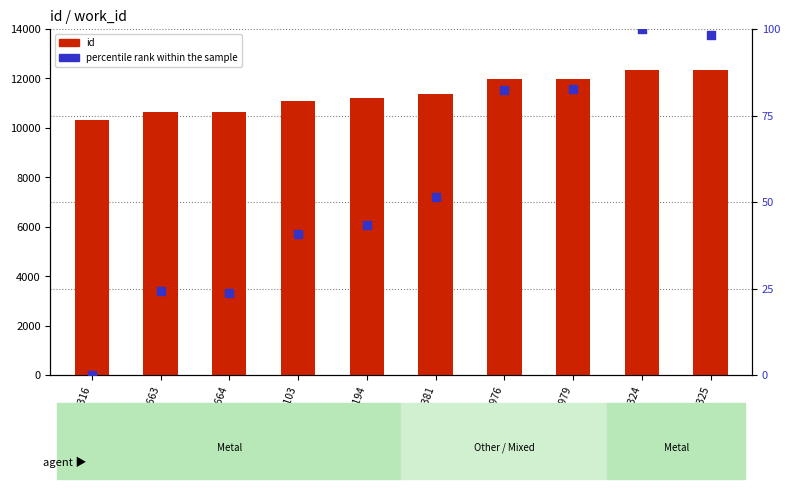

At how many categories does at least one series exceed 1430?

10